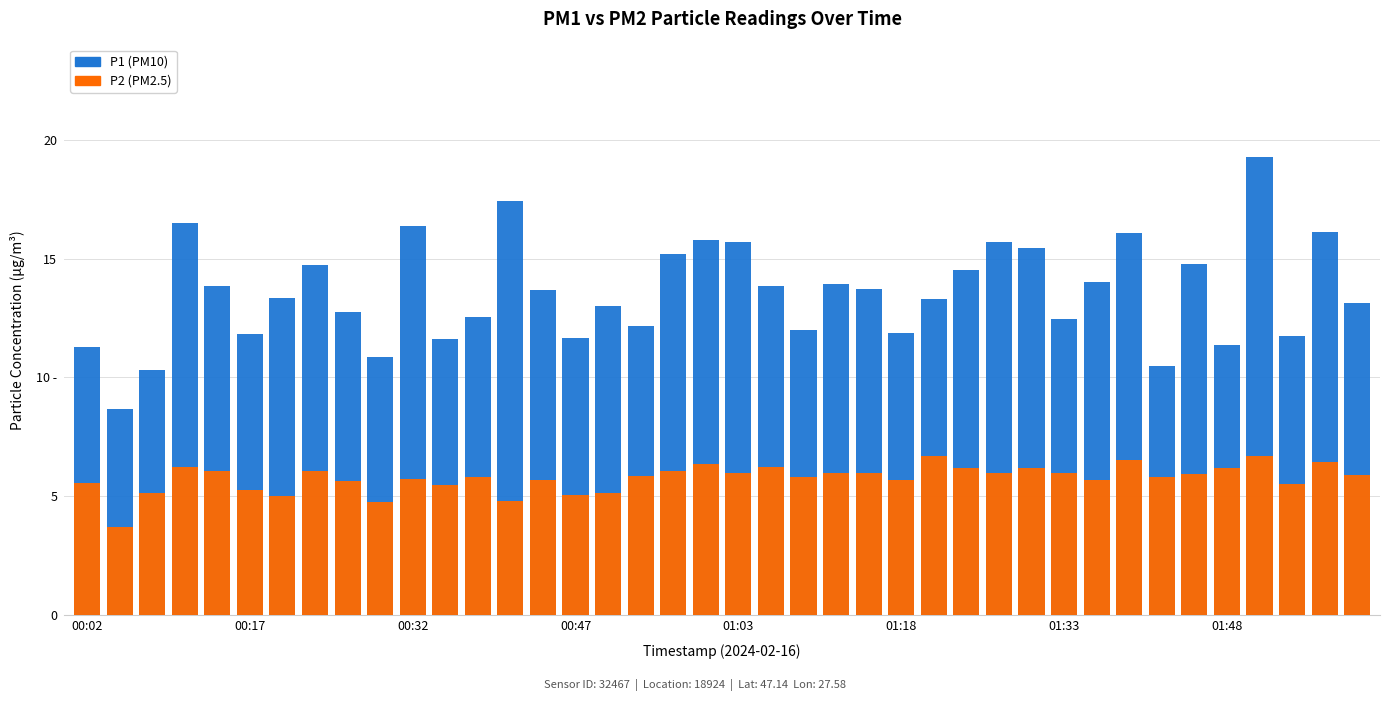

Read the P2 (PM2.5) value at 12.

5.8